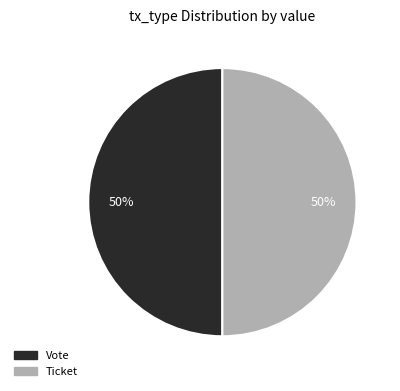

The Ticket slice represents 50% of the pie. True or false?

True